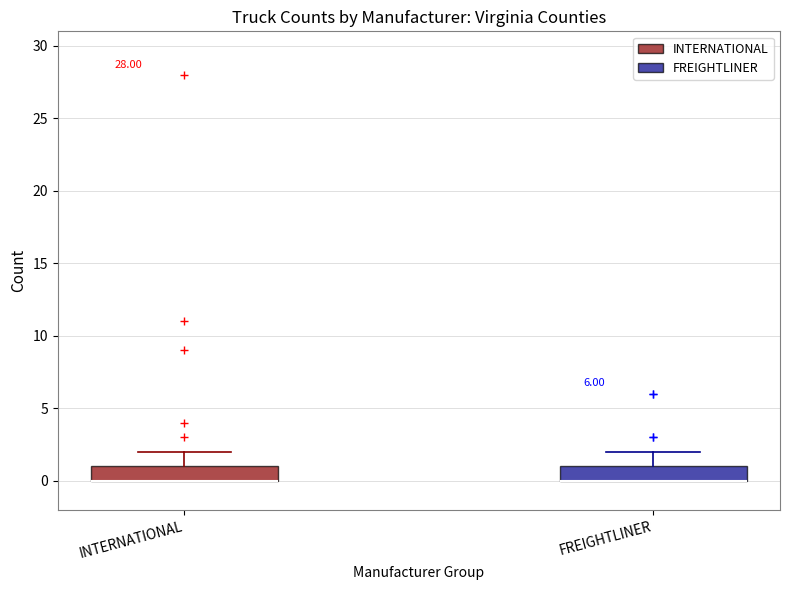

Reading left to right, read every box against the y-axis: the position of its median line, the range the box covers, and the ends of its whiskers. The values are not printed on the chart, so give them approximately, as read against the axis.

INTERNATIONAL: median 0 (drawn on the box's lower edge), box 0 to 1, whiskers 0 to 2
FREIGHTLINER: median 0 (drawn on the box's lower edge), box 0 to 1, whiskers 0 to 2